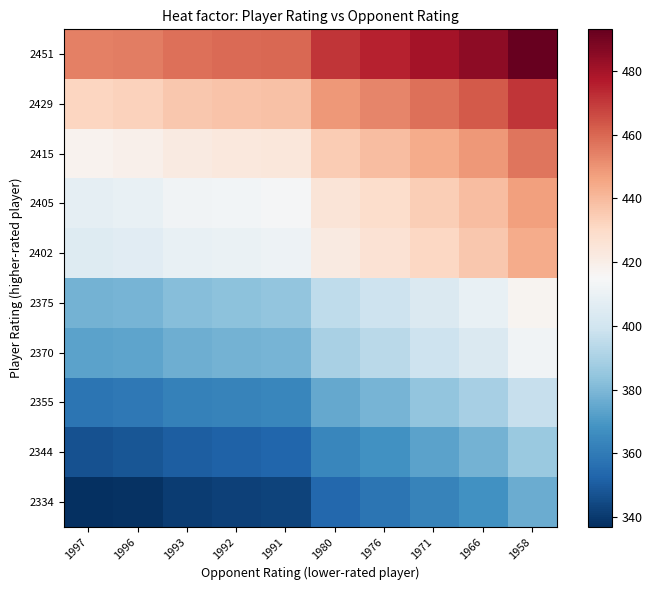

Rank the series by their maximum value, from highest to lowest.

2451, 2429, 2415, 2405, 2402, 2375, 2370, 2355, 2344, 2334